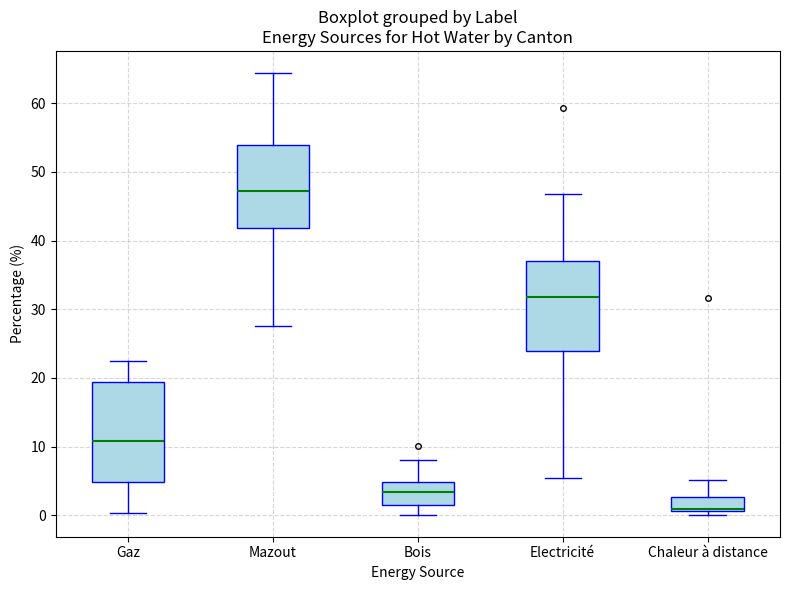

Reading left to right, transcribe this box plot: for each box, give where its median line is, the range the box spans, and where its two whiskers end, as read against the y-axis. The values are not printed on the chart, so give them approximately, as read against the axis.

Gaz: median 11, box 5 to 19, whiskers 0 to 22
Mazout: median 47, box 42 to 54, whiskers 28 to 64
Bois: median 3, box 1 to 5, whiskers 0 to 8
Electricité: median 32, box 24 to 37, whiskers 5 to 47
Chaleur à distance: median 1 (just above the box's lower edge), box 1 to 3, whiskers 0 to 5